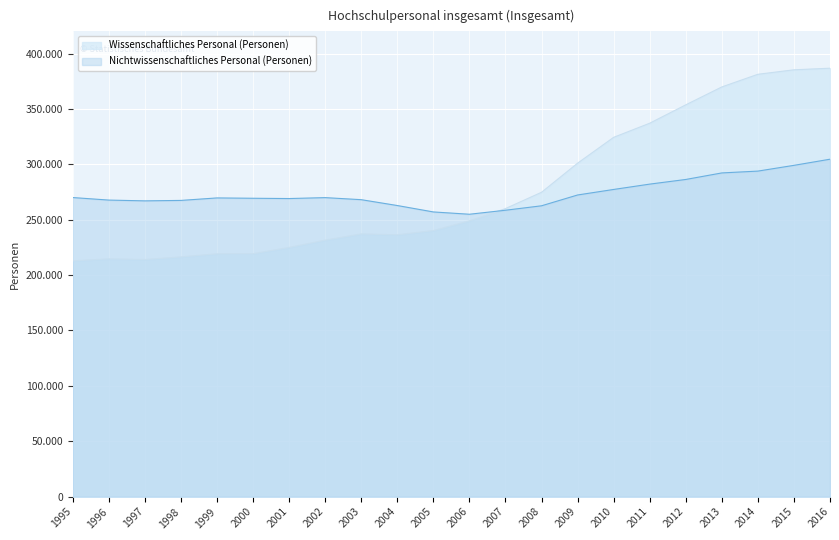

What is the sum of the Wissenschaftliches Personal (Personen) values at 1995 and 2004?

449216